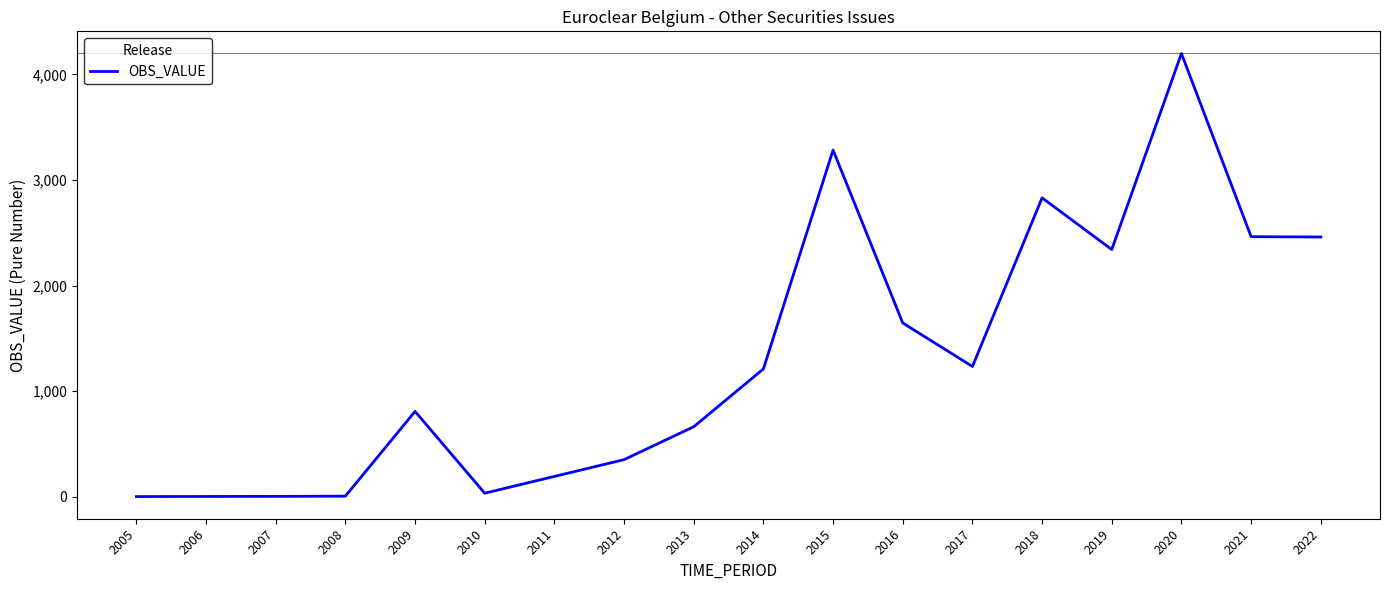

Which label corresponds to the largest value in the chart?

2020